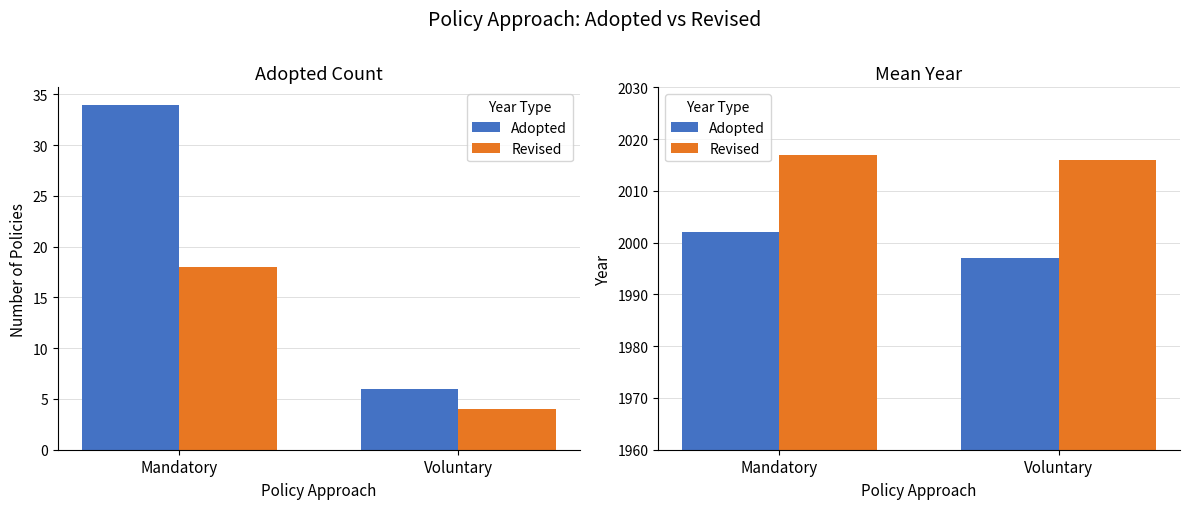

At how many categories does at least one series exceed 2005?

2